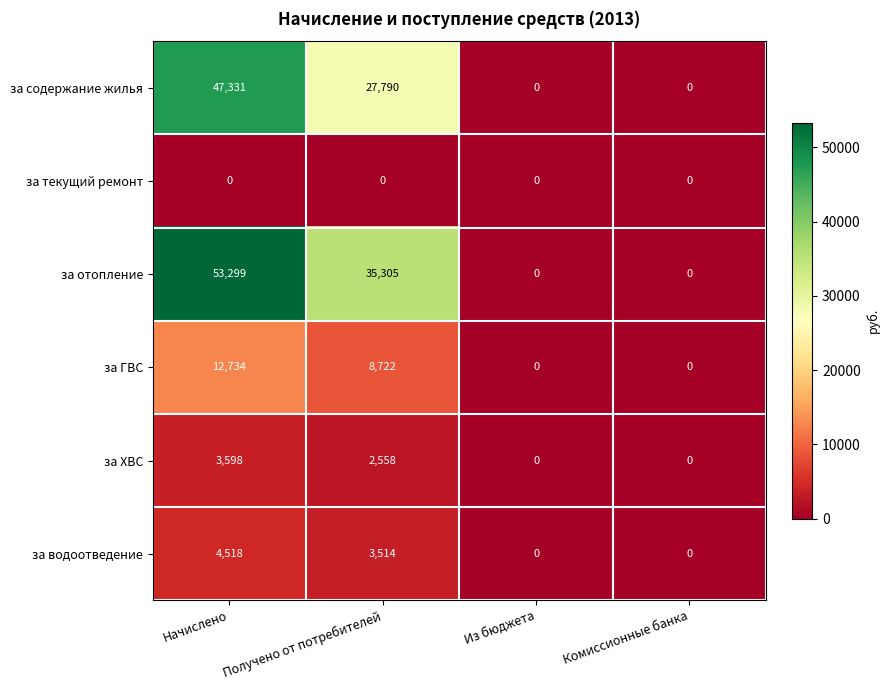

Which series has the largest range (max minus min)?

за отопление